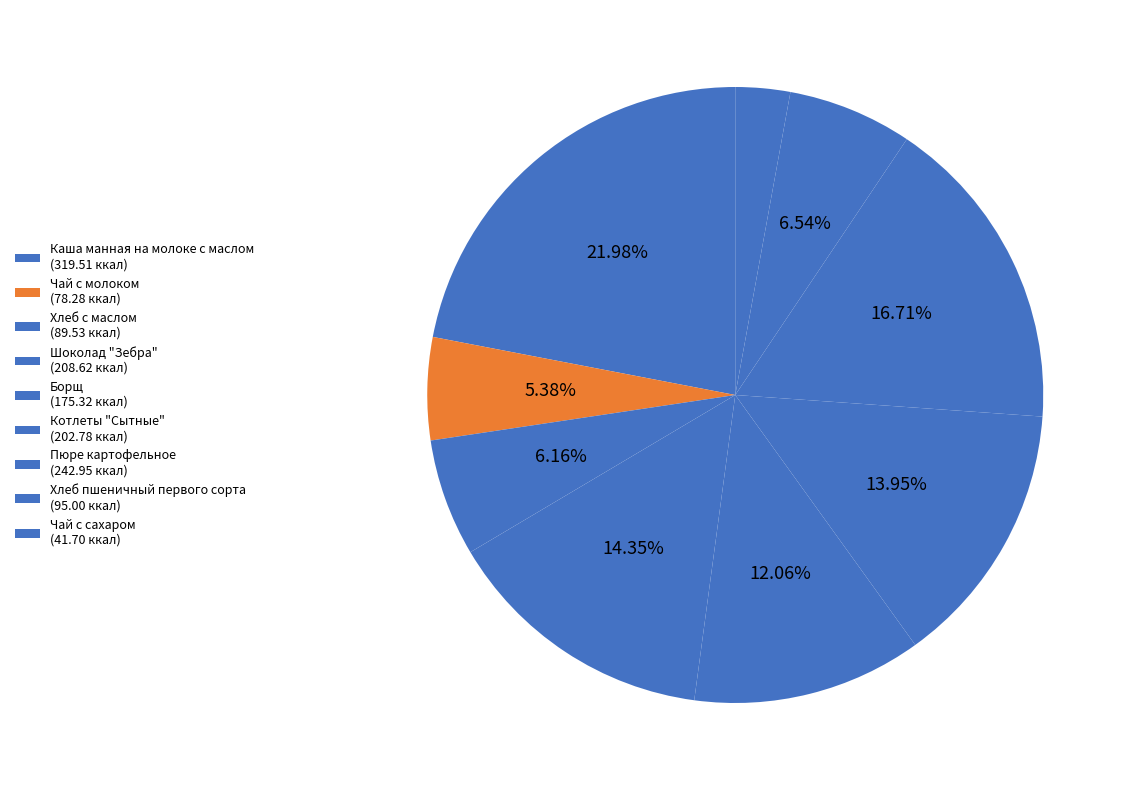

Which slice is the smallest?

Чай с сахаром